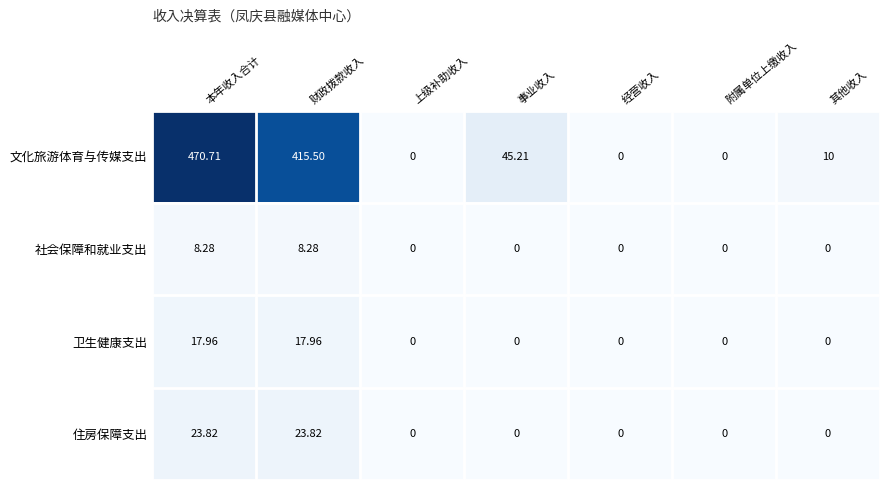

At 本年收入合计, list the series in order from largest to smallest.

文化旅游体育与传媒支出, 住房保障支出, 卫生健康支出, 社会保障和就业支出